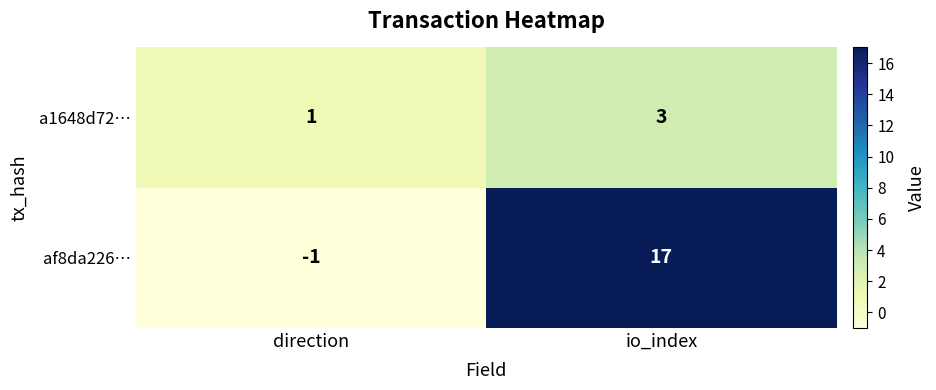

Where is af8da226… nearest to the value 8?

direction